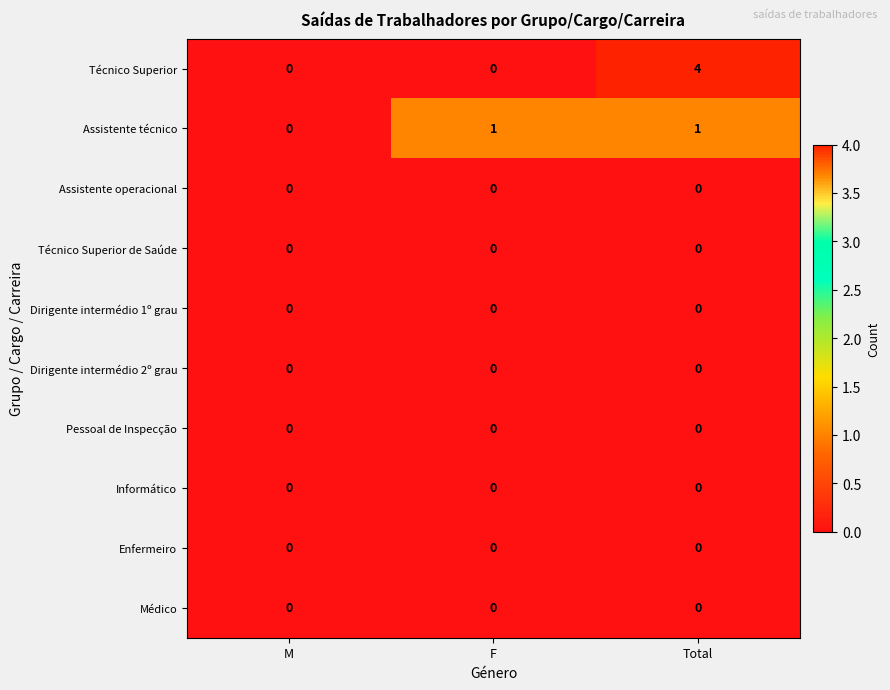

Which series has the largest total across all categories?

Técnico Superior